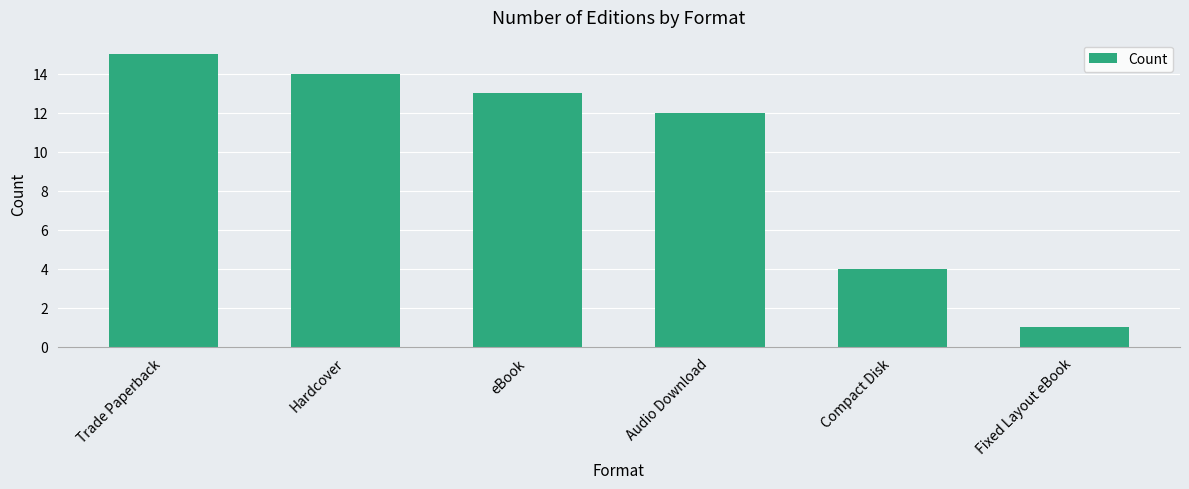

Are the bars grouped side by side (vs. stacked)?

No